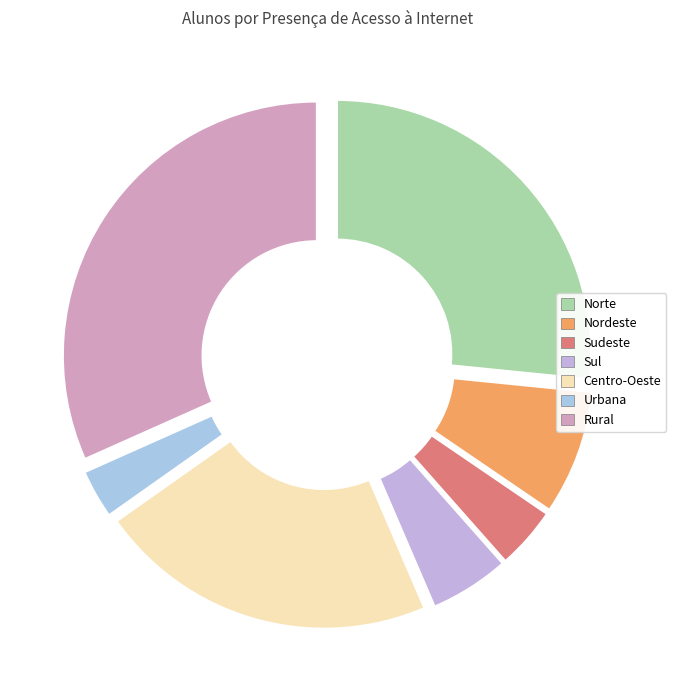

How many segments does this pie chart have?

7